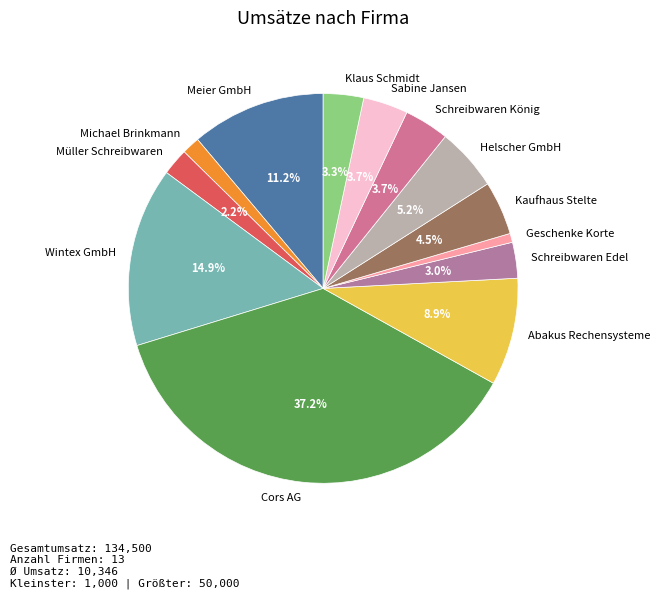

Is there any slice that represents more than half of the pie?

No